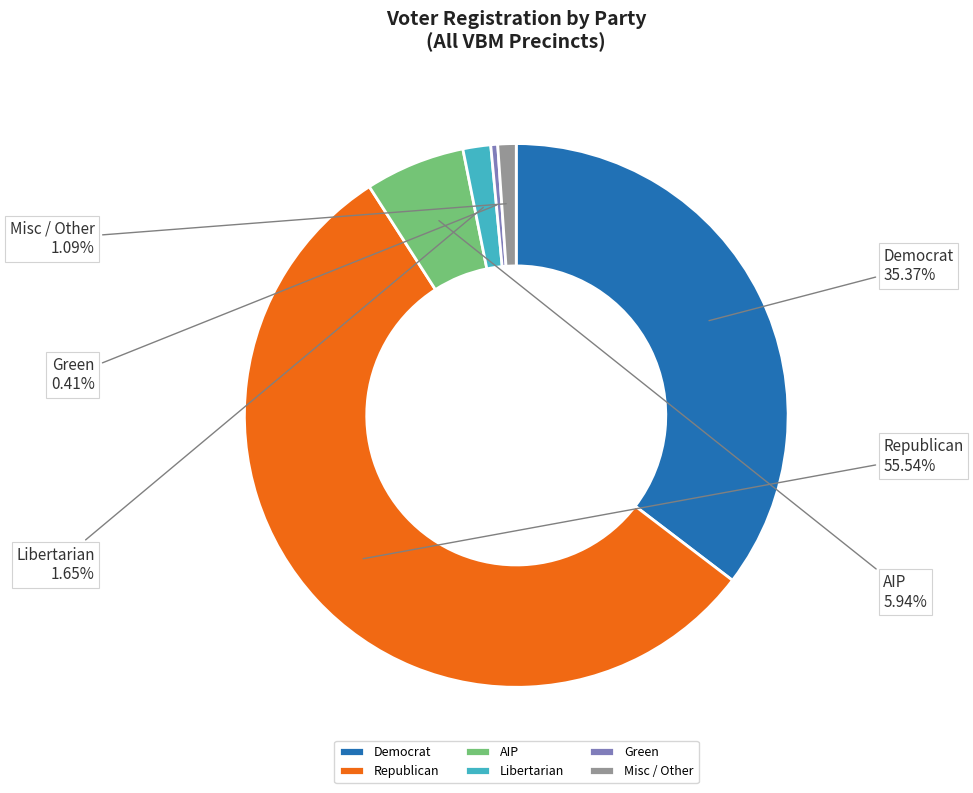

Which slice is the largest?

Republican